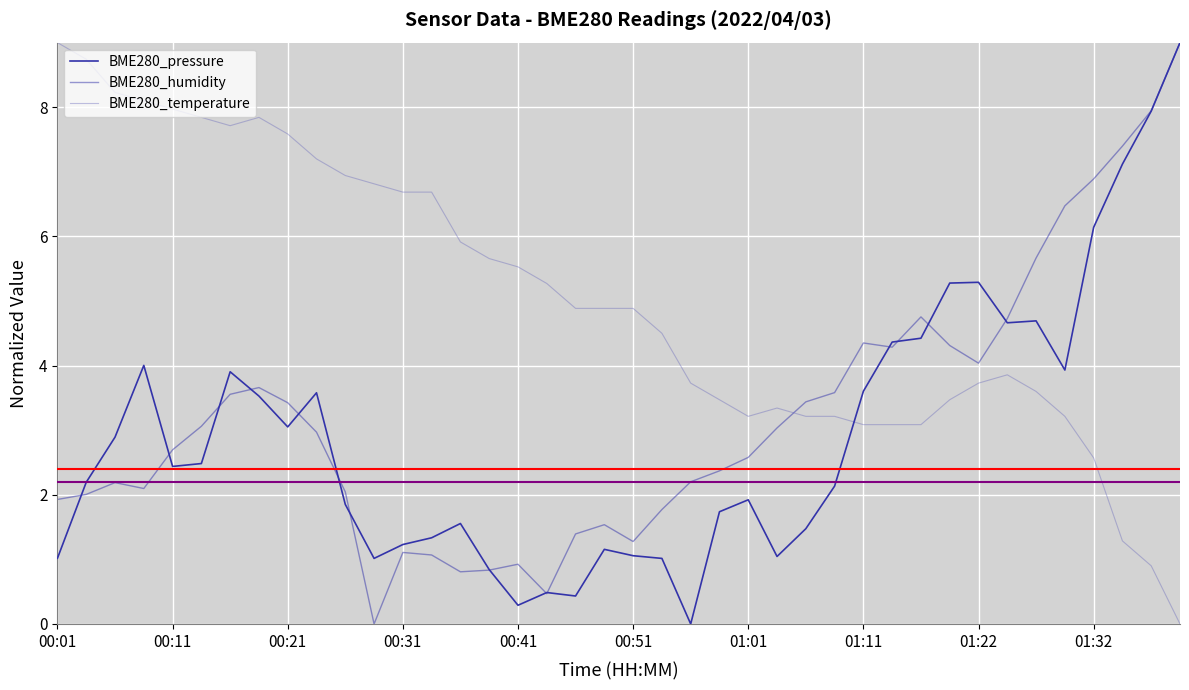

How many categories are shown in the chart?

40